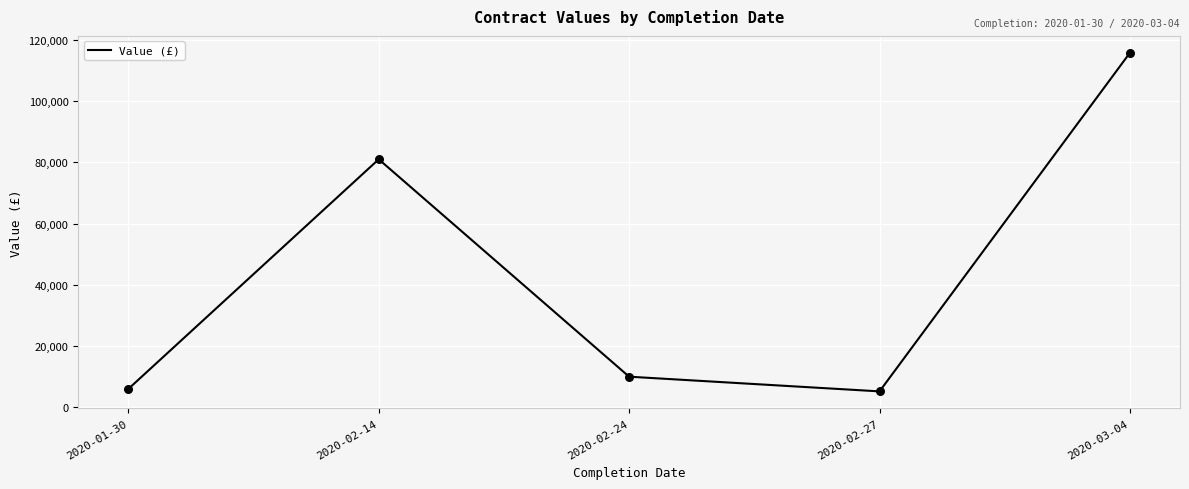

What is the ratio of the value at 2020-02-27 to the value at 2020-02-24?

0.5